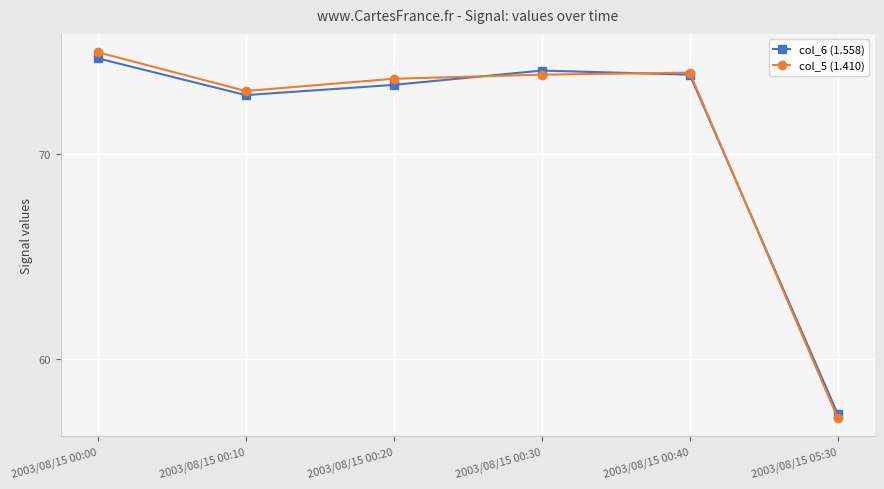

What is the difference between the second highest and minimum values in the col_5 (1.410) series?

16.9